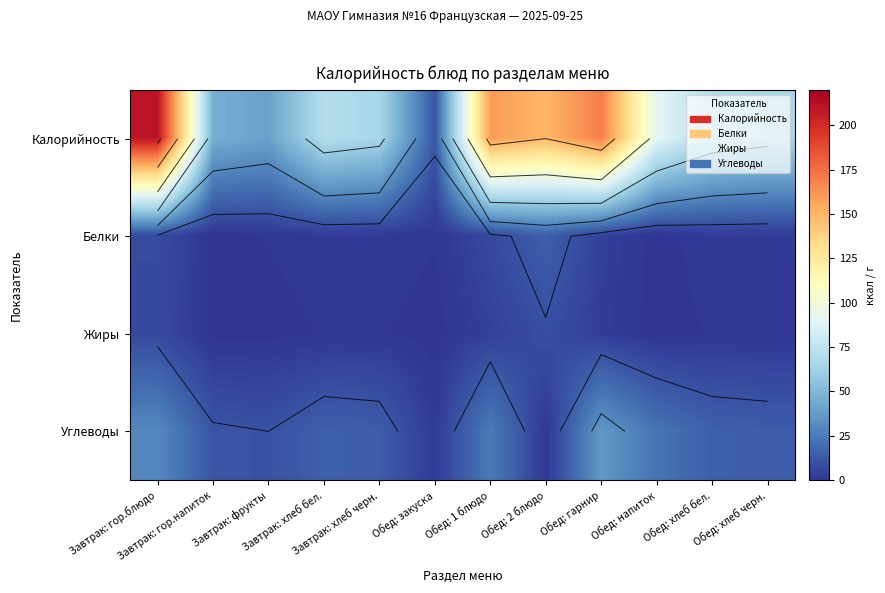

At which category is the sum across all series the highest?

Завтрак: гор.блюдо